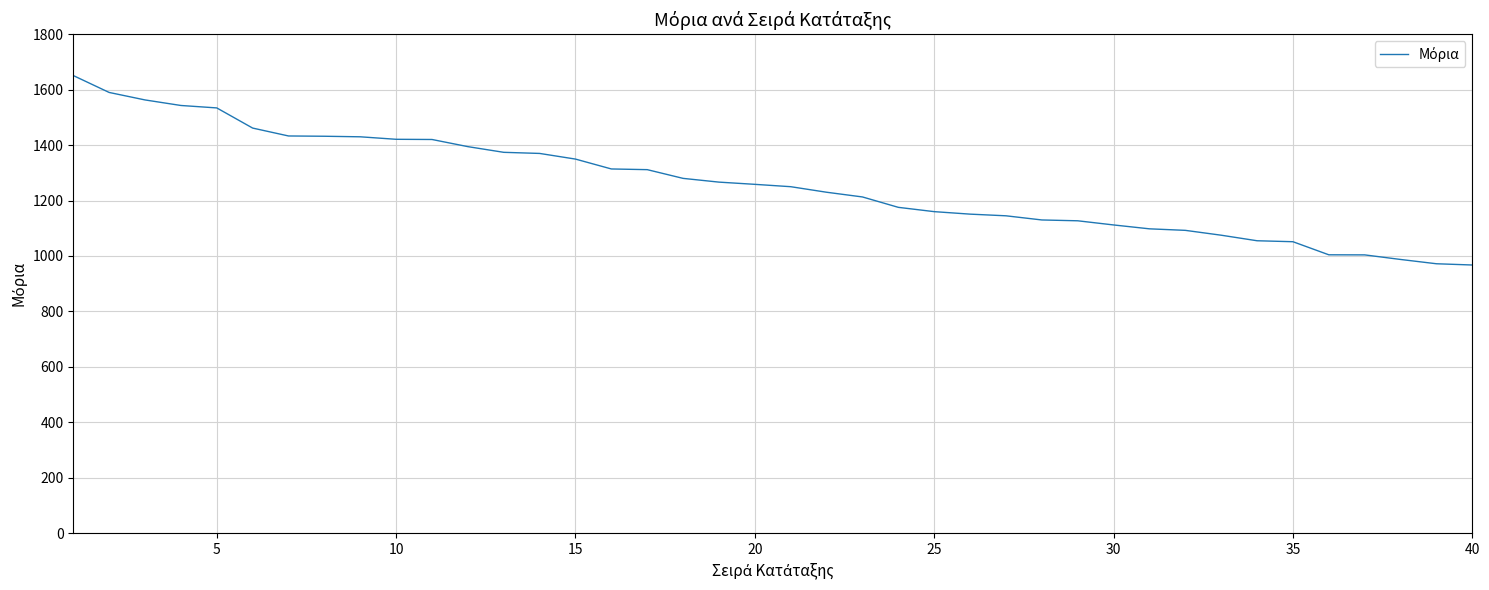

What is the minimum value shown in the chart?

967.5